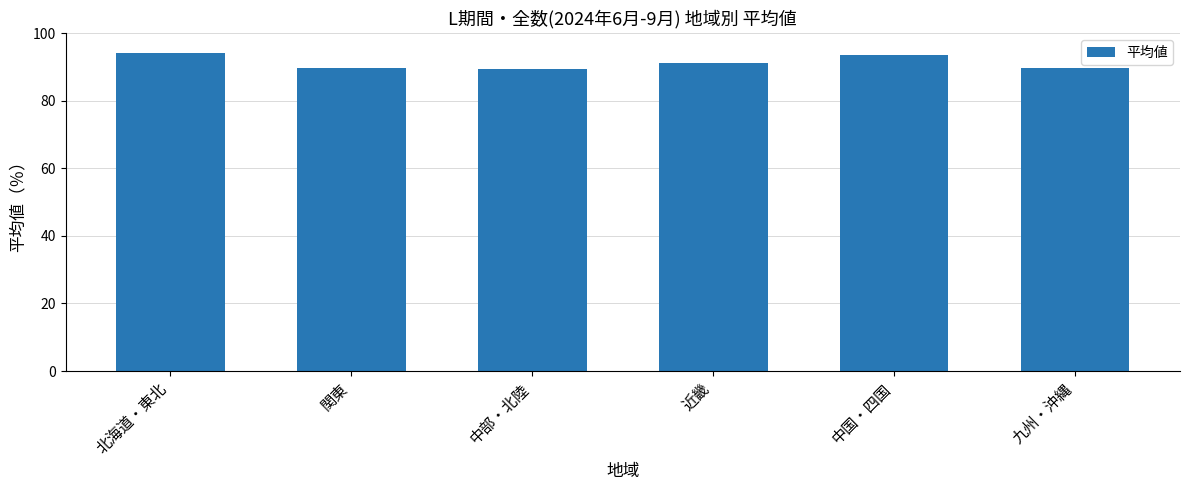

Between 北海道・東北 and 中部・北陸, which is larger?

北海道・東北